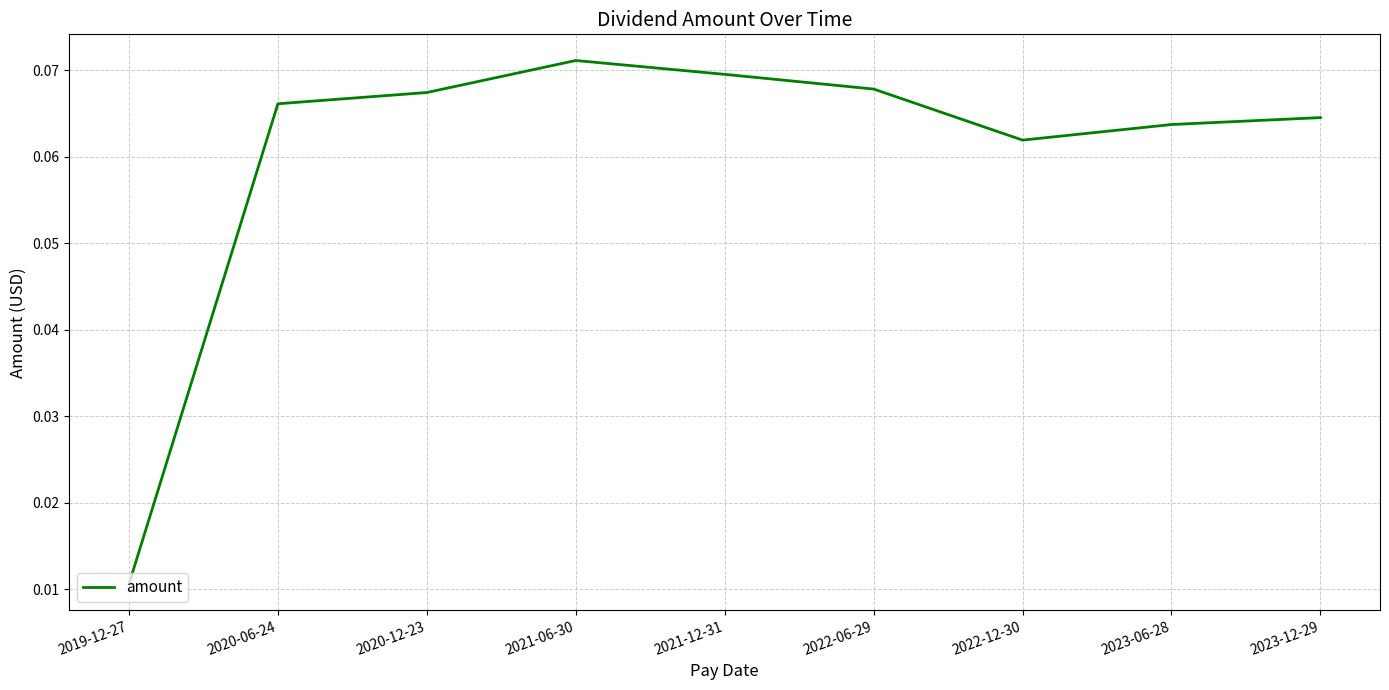

At which category does the chart reach its peak across all series?

2021-06-30